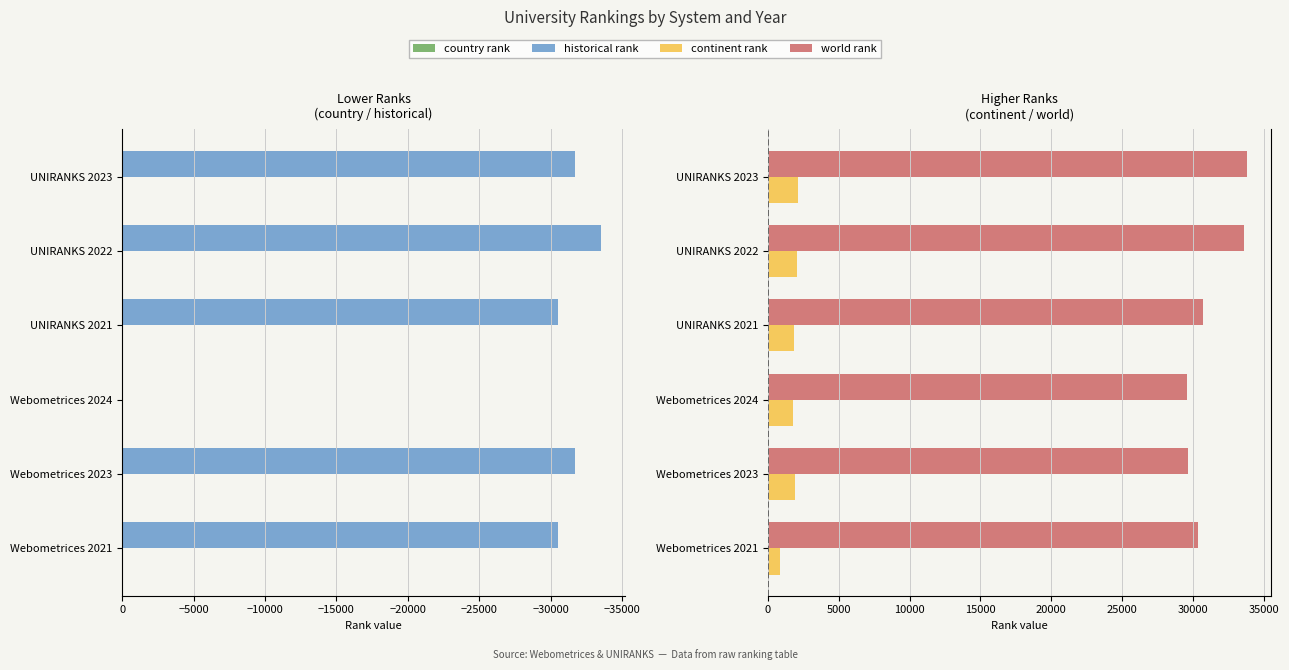

At how many categories does at least one series exceed -3729?

6